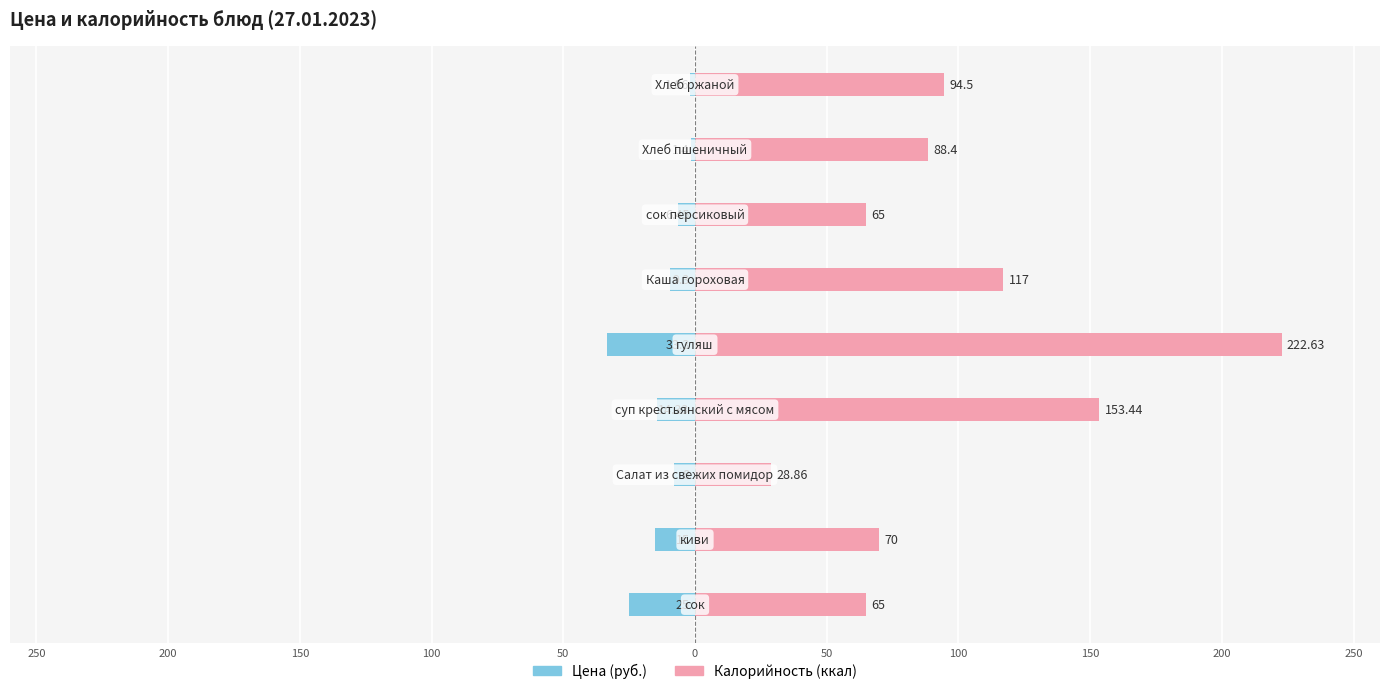

Reading left to right, extract all data points from this chart.

Цена (руб.): 250=-25.0	200=-15.0	150=-8.0	100=-14.3	50=-33.3	0=-9.3	50=-6.5	100=-1.4	150=-1.9
Калорийность (ккал): 250=65.0	200=70.0	150=28.9	100=153.4	50=222.6	0=117.0	50=65.0	100=88.4	150=94.5